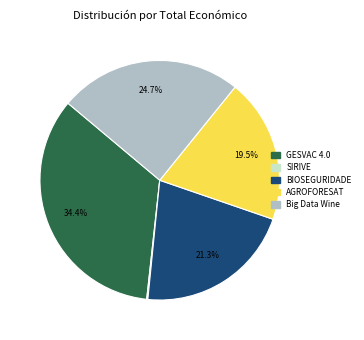

What is the largest slice in the pie chart?

GESVAC 4.0